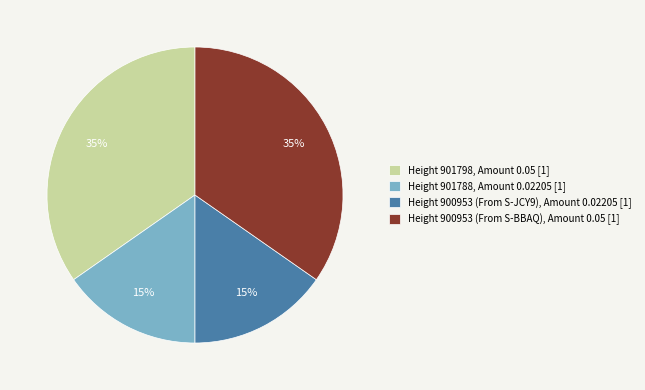

Between Height 900953 (From S-JCY9), Amount 0.02205 [1] and Height 900953 (From S-BBAQ), Amount 0.05 [1], which is larger?

Height 900953 (From S-BBAQ), Amount 0.05 [1]